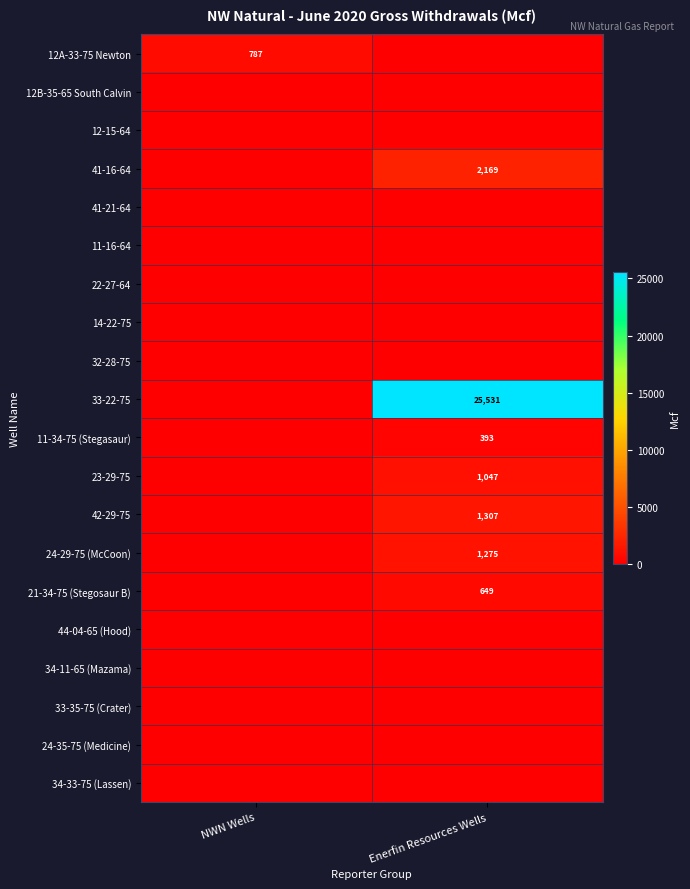

At which category is the sum across all series the highest?

Enerfin Resources Wells